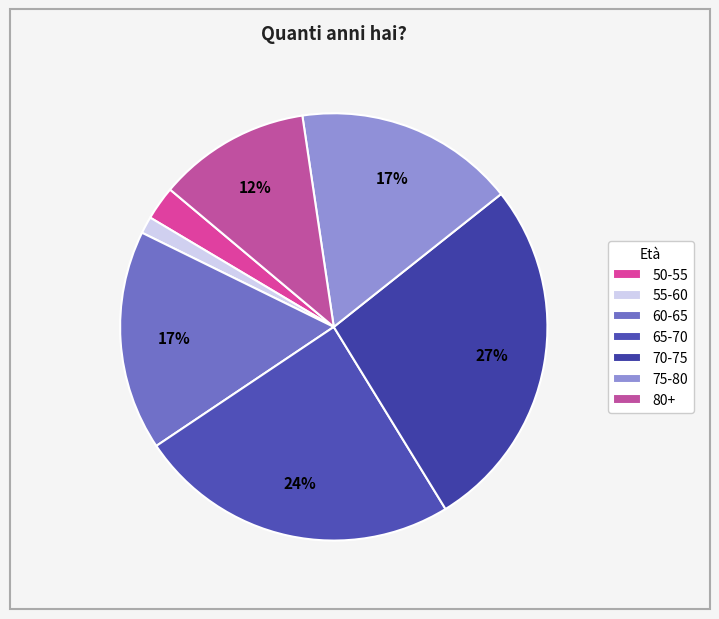

To the nearest percent, what is the difference between the largest and smallest slice percentages?

26%